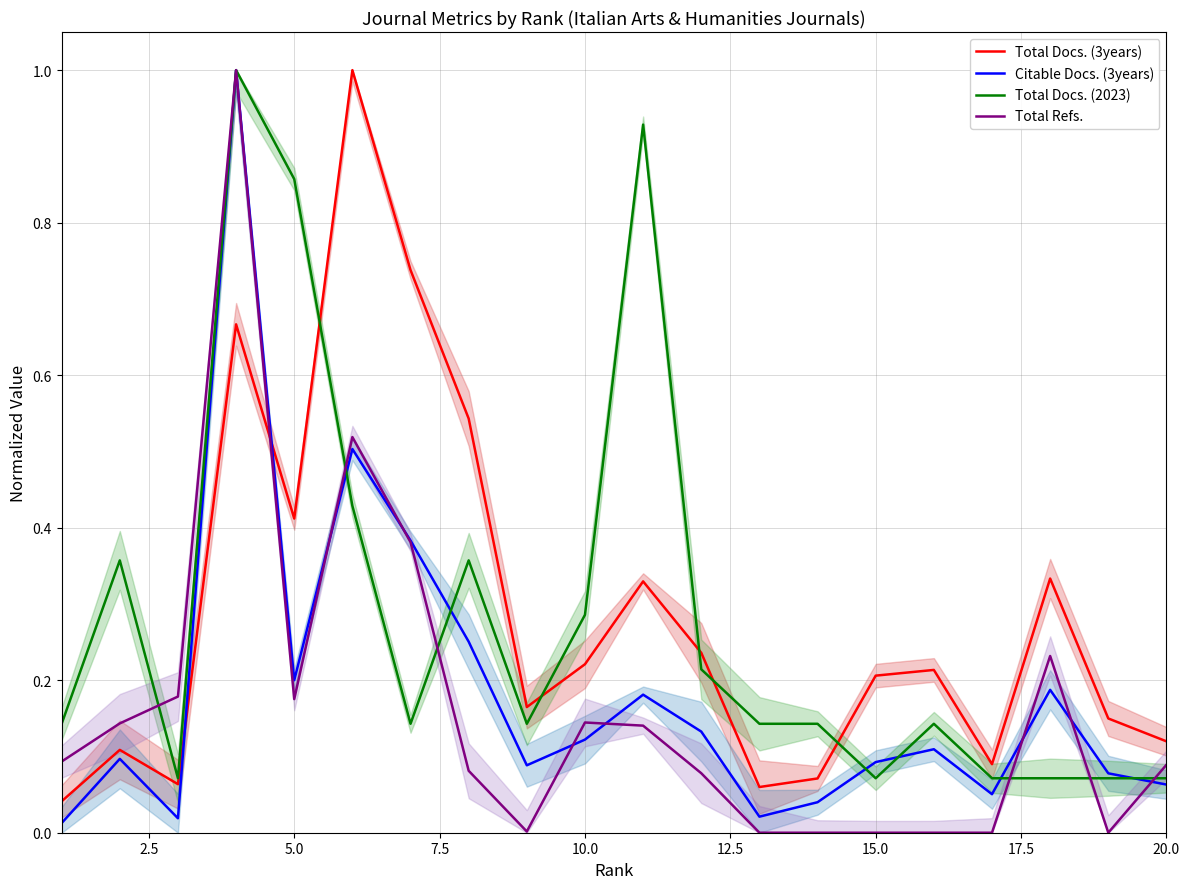

Reading left to right, list all the values displayed in this chart.

Total Docs. (3years): 0.0	0.1	0.1	0.7	0.4	1.0	0.7	0.5	0.2	0.2	0.3	0.2	0.1	0.1	0.2	0.2	0.1	0.3	0.1	0.1
Citable Docs. (3years): 0.0	0.1	0.0	1.0	0.2	0.5	0.4	0.3	0.1	0.1	0.2	0.1	0.0	0.0	0.1	0.1	0.1	0.2	0.1	0.1
Total Docs. (2023): 0.1	0.4	0.1	1.0	0.9	0.4	0.1	0.4	0.1	0.3	0.9	0.2	0.1	0.1	0.1	0.1	0.1	0.1	0.1	0.1
Total Refs.: 0.1	0.1	0.2	1.0	0.2	0.5	0.4	0.1	0.0	0.1	0.1	0.1	0.0	0.0	0.0	0.0	0.0	0.2	0.0	0.1